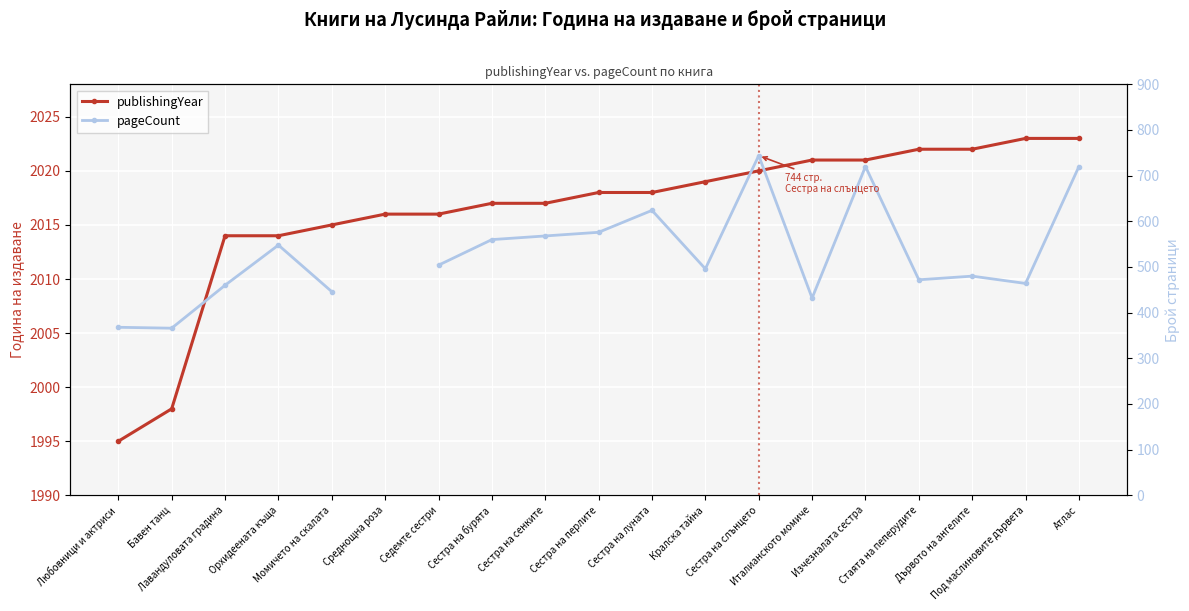

True or false: pageCount and publishingYear cross at least once.

False